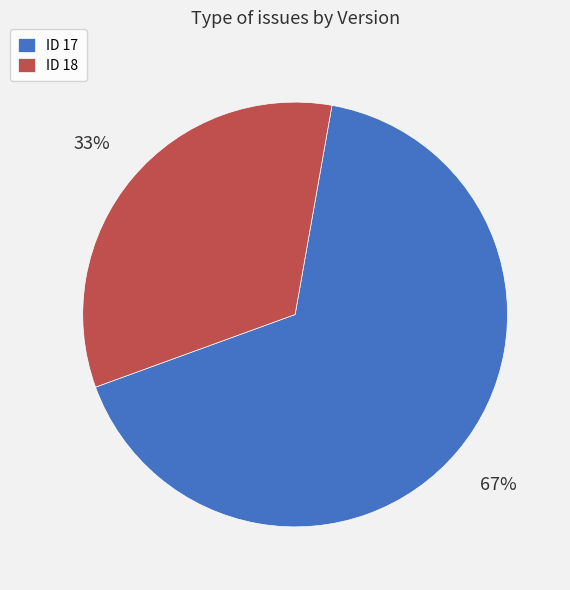

To the nearest percent, what is the average slice percentage?

50%